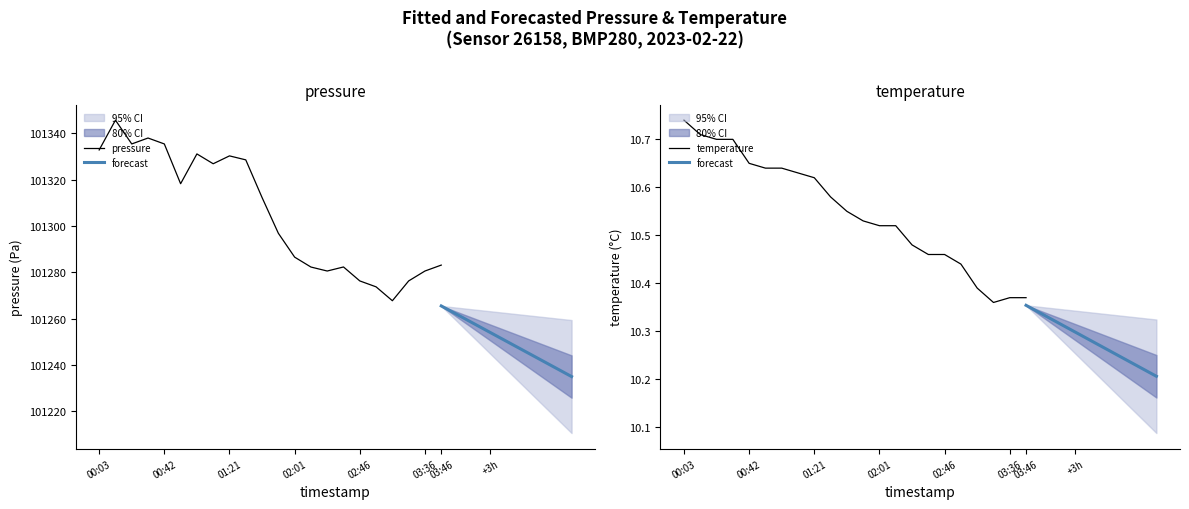

Is it true that pressure equals 35762.0 at 01:51?

False